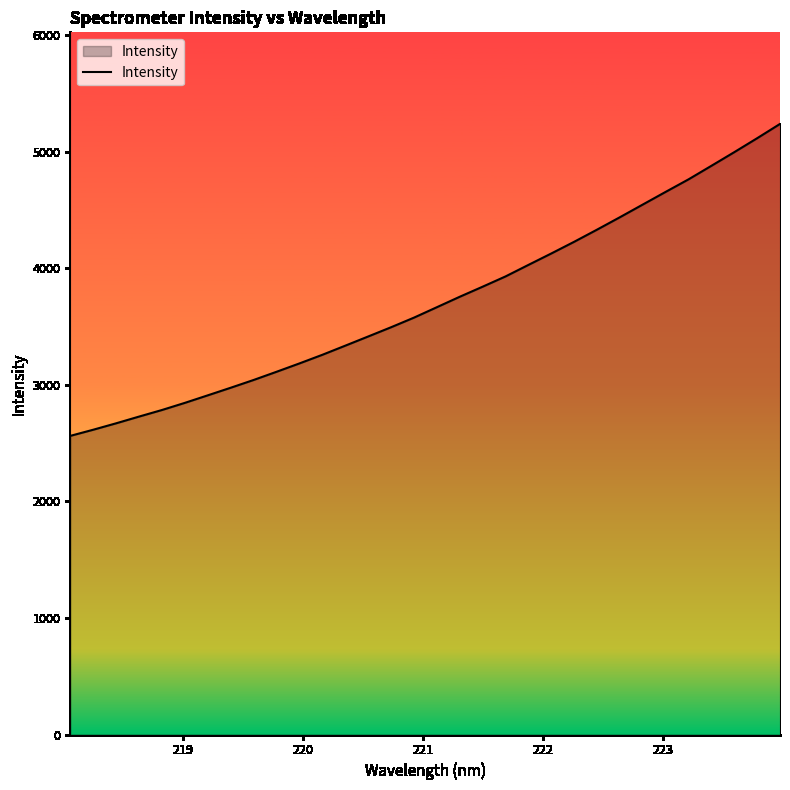

What is the difference between the maximum and minimum values?

2676.1